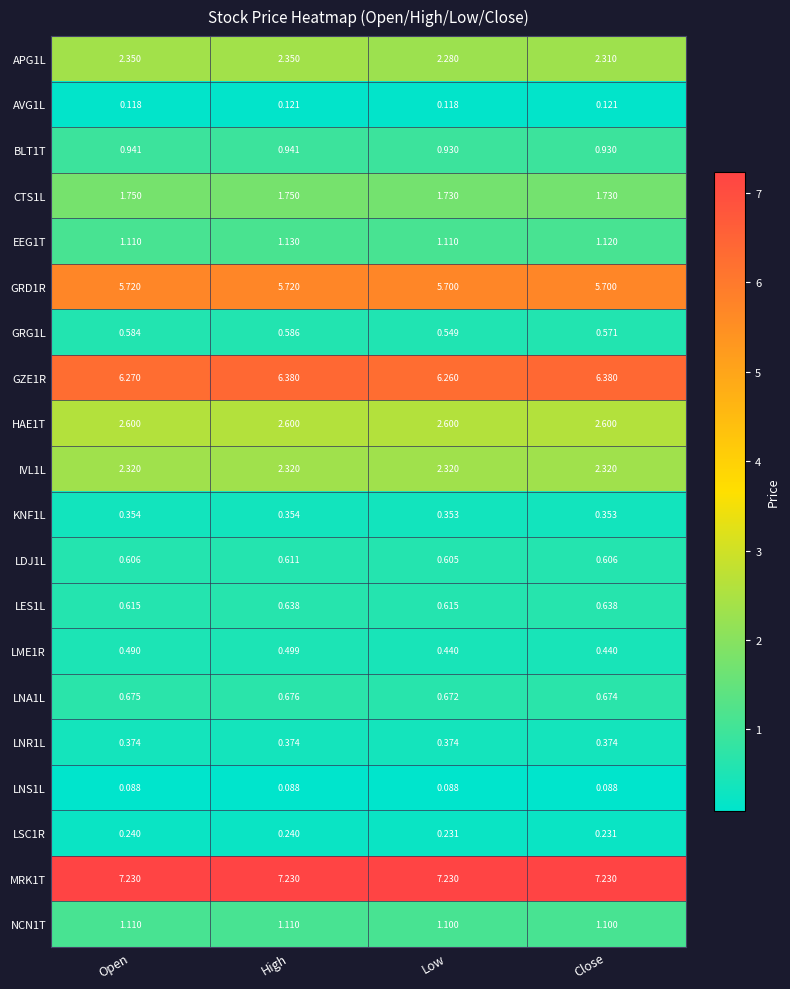

Where is GZE1R nearest to the value 6?

Low